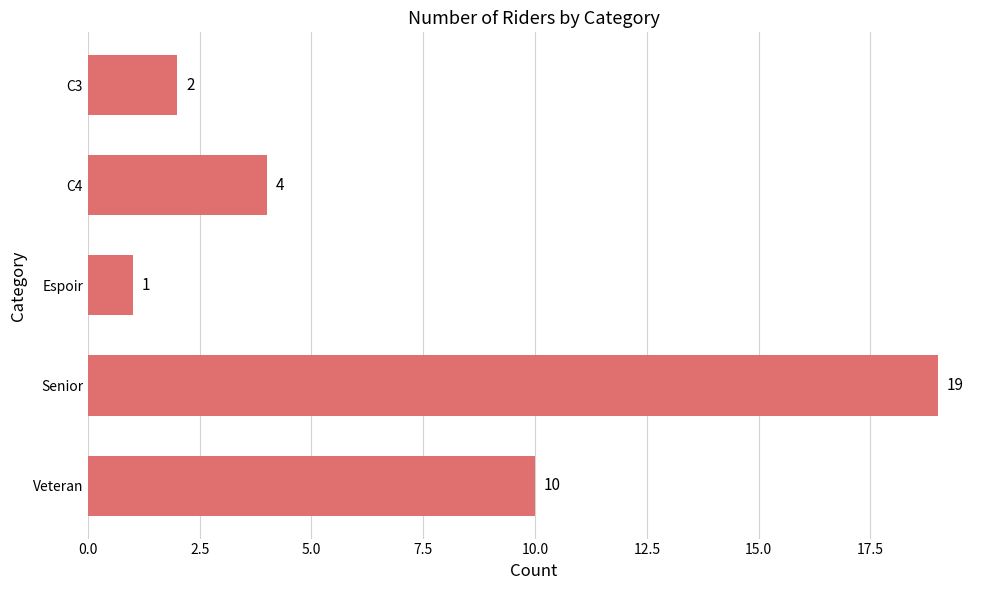

How many values are below 4?

2